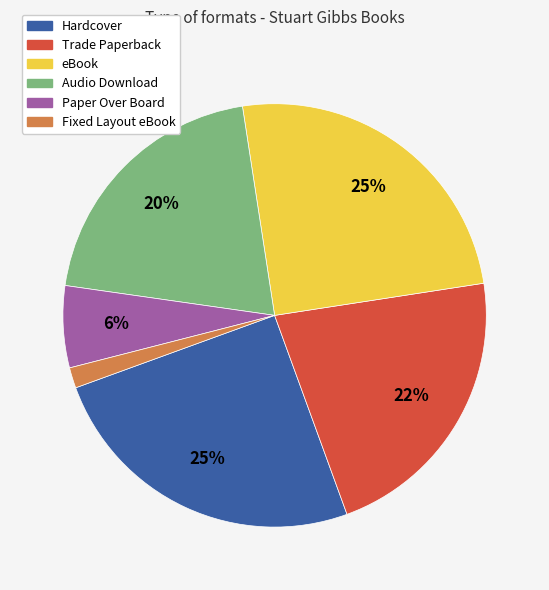

To the nearest percent, what percentage of the pie is Fixed Layout eBook?

2%